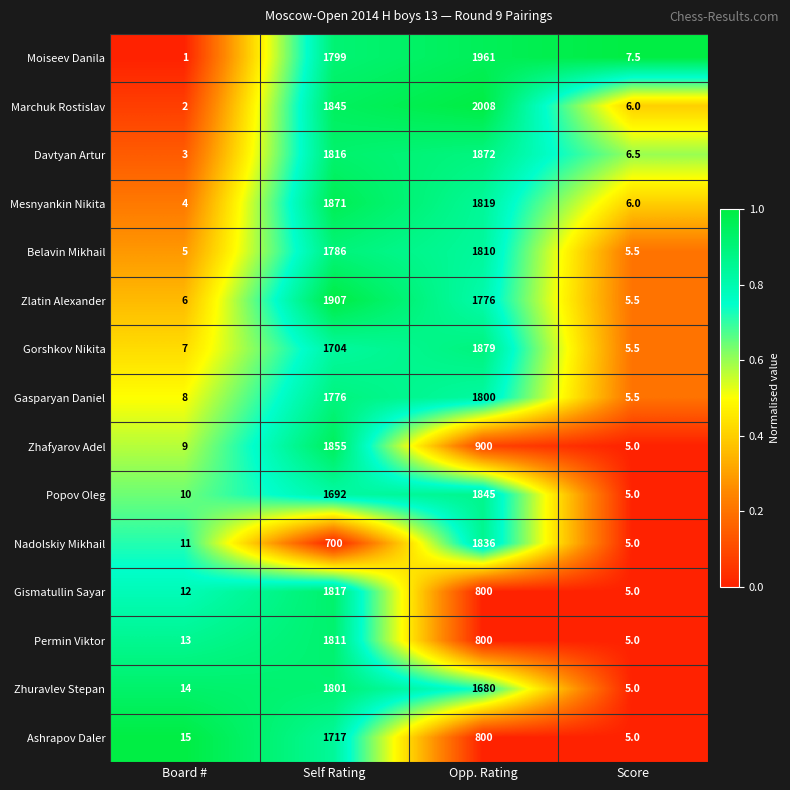

What is the difference between the highest and lowest values at Self Rating?

1207.0